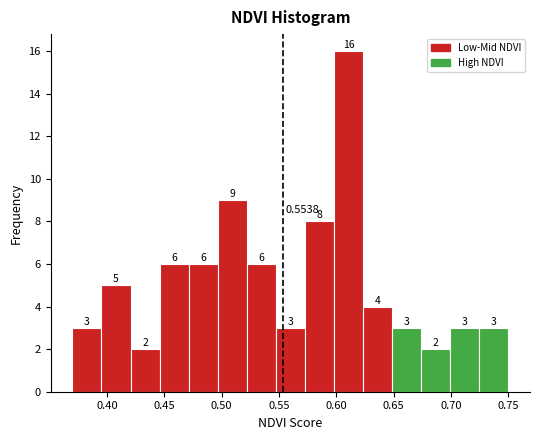

What is the height of the bar covering 0.445 to 0.470 on the x-axis? The bar edges are not printed on the chart, so give them approximately, as read against the axis.

6.0000